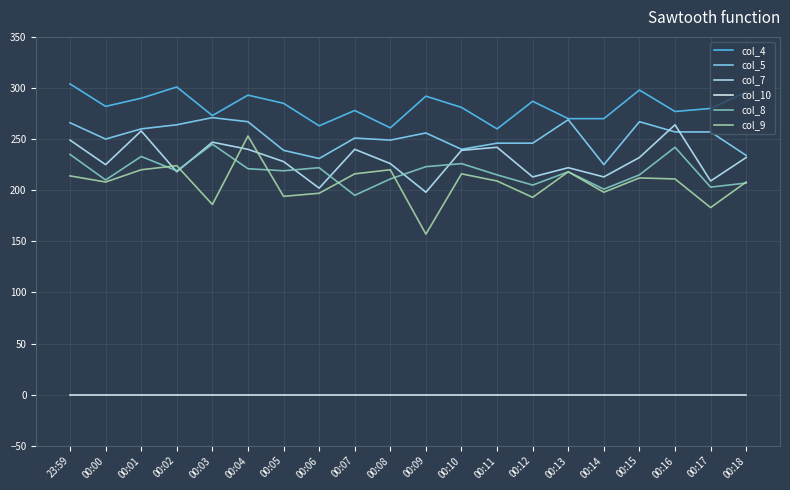

At which label does col_9 first exceed 211?

23:59